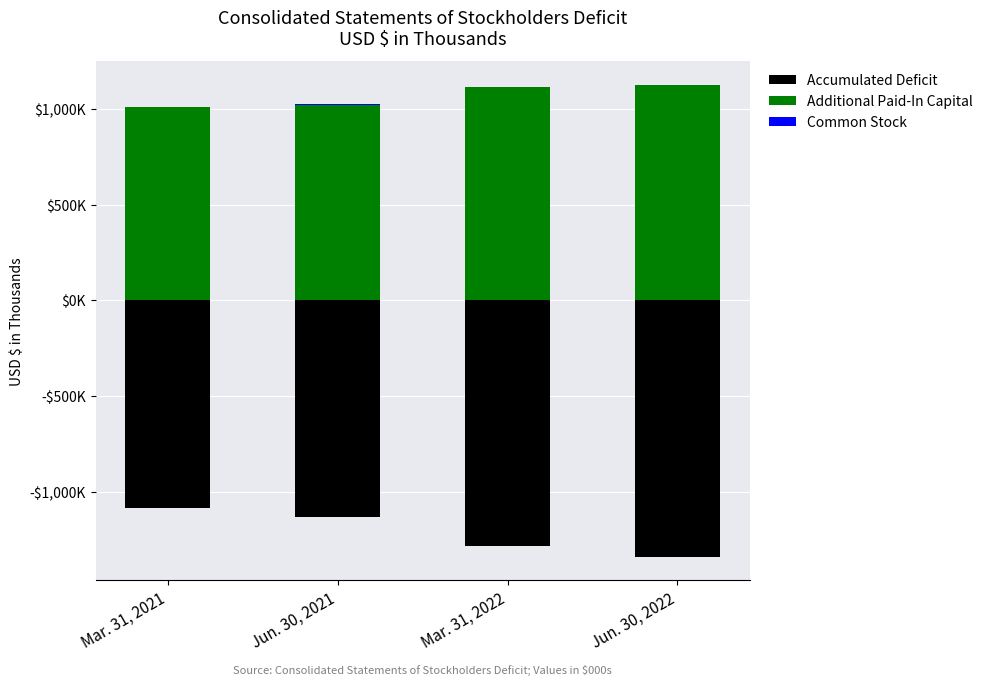

What position from the right is Jun. 30, 2022?

1